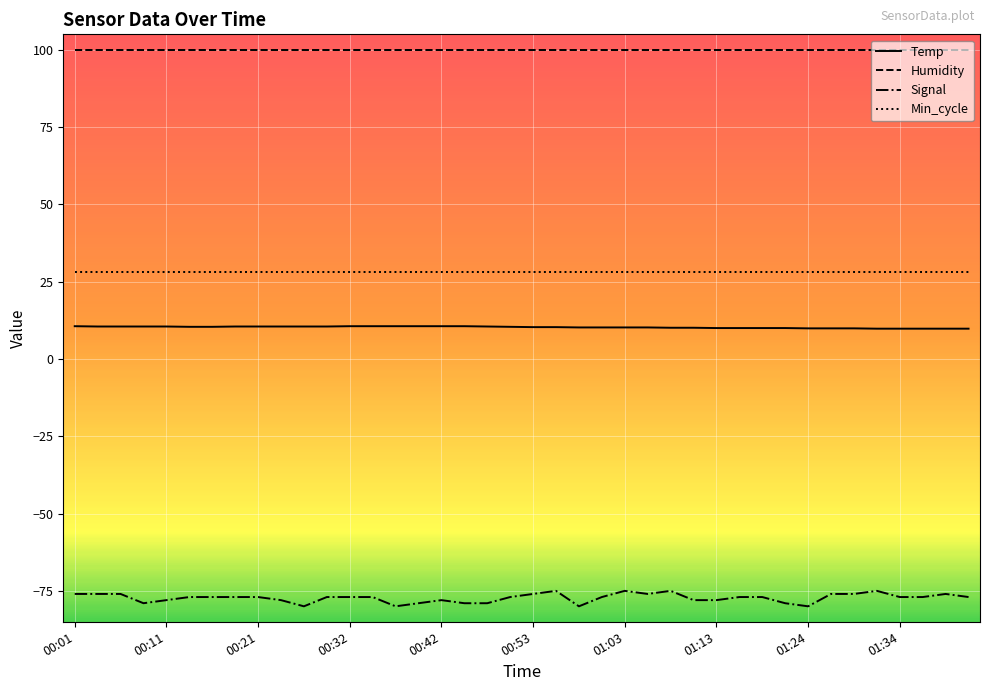

True or false: Signal has more than 1 points higher than both neighbors.

True